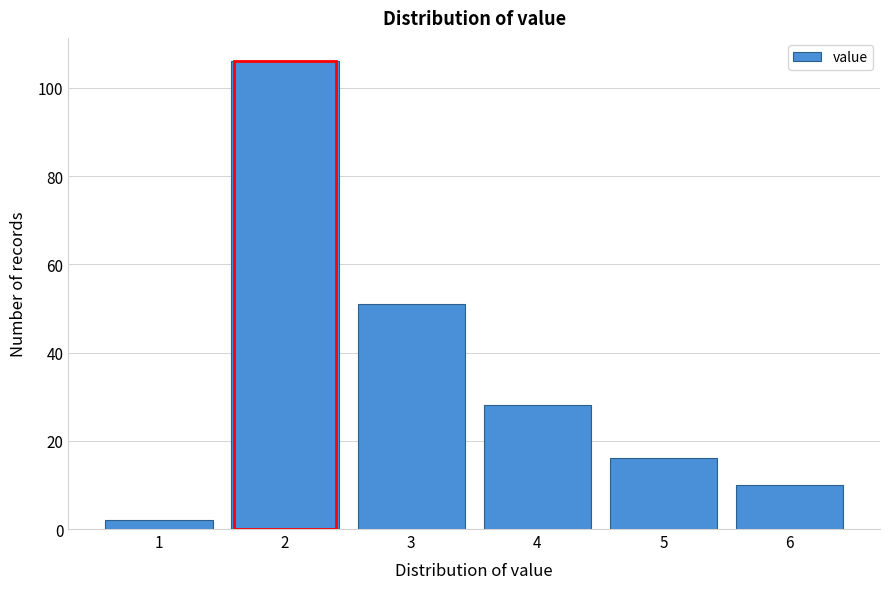

Reading left to right, list all the values displayed in this chart.

2	106	51	28	16	10